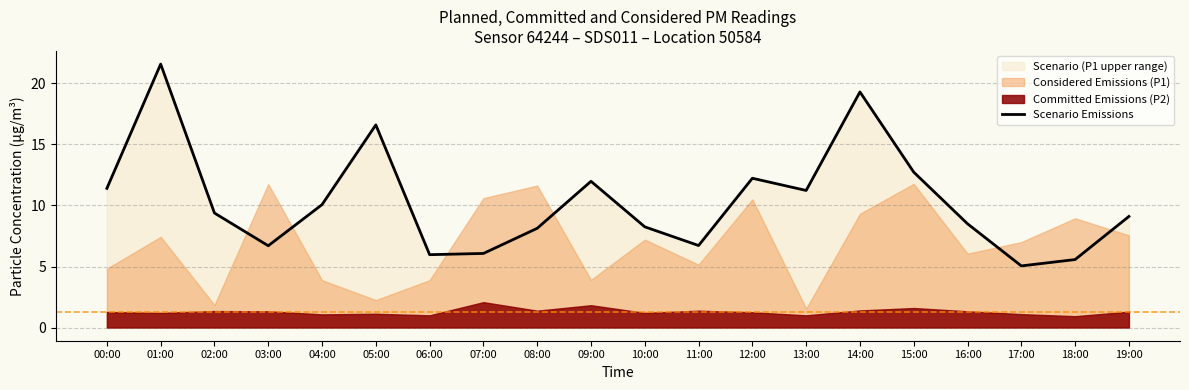

Does the chart have visible grid lines?

Yes